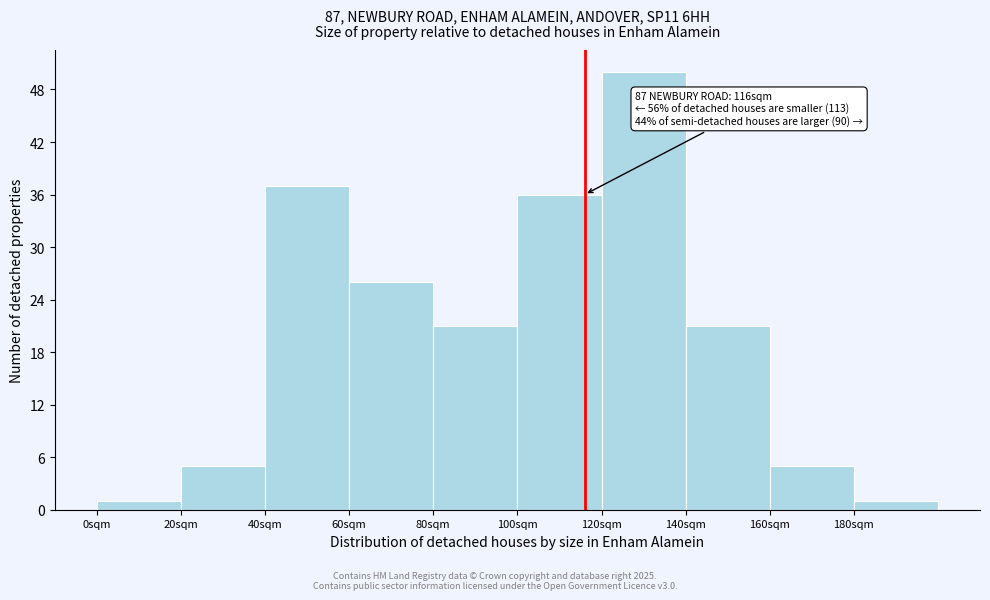

Reading left to right, what are all the values shown in this chart?

0sqm=1	20sqm=5	40sqm=37	60sqm=26	80sqm=21	100sqm=36	120sqm=50	140sqm=21	160sqm=5	180sqm=1